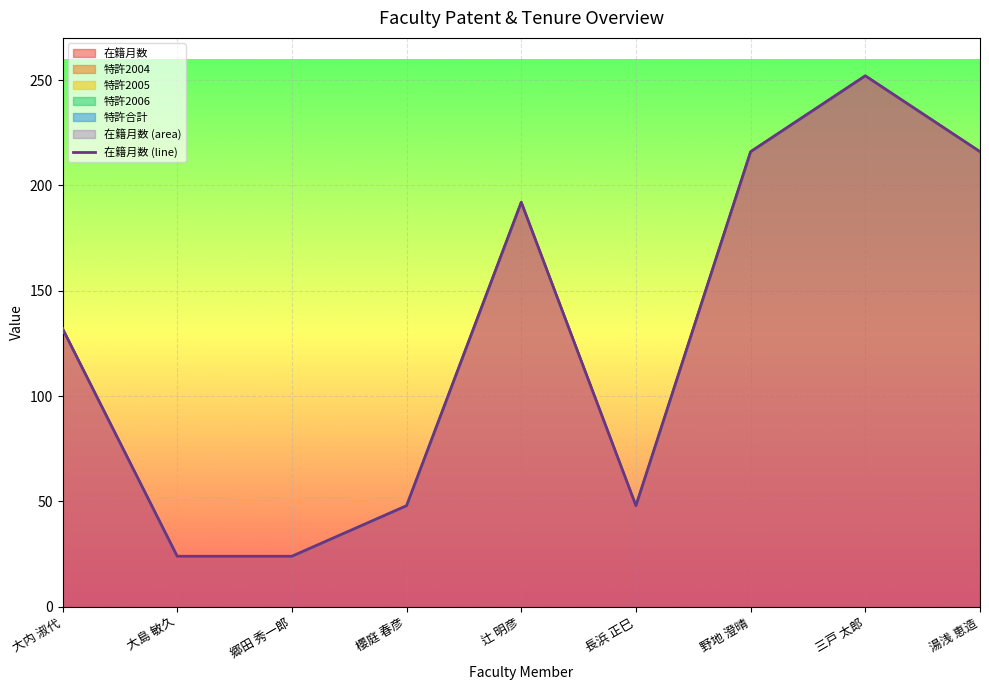

What is the smallest value displayed?

24